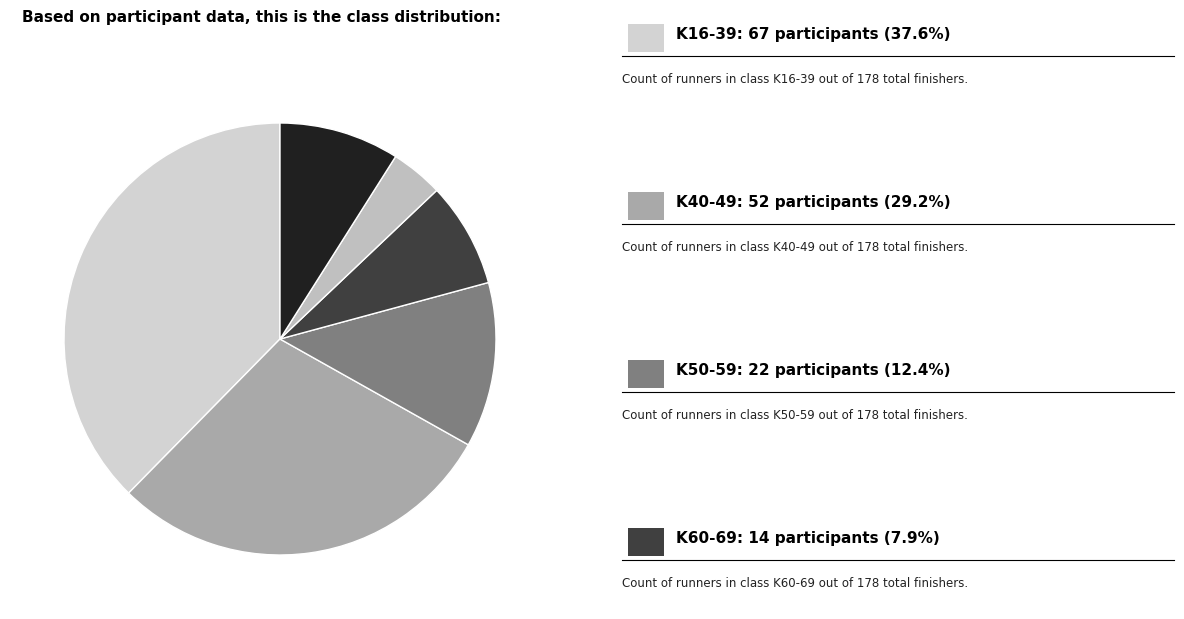

Count the number of slices in the pie.

6